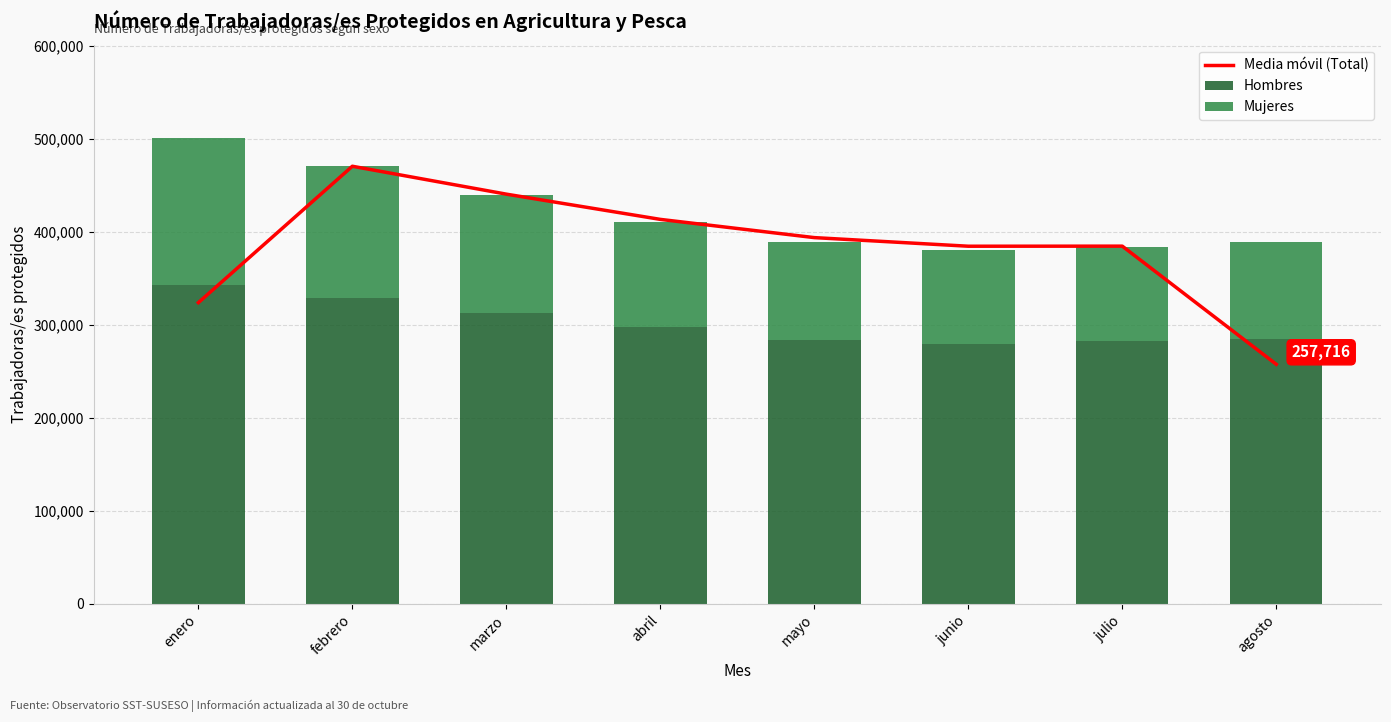

Reading right to left, what are all the values shown in this chart?

Media móvil (Total): agosto=257716.3	julio=384768.7	junio=384686.3	mayo=393949.0	abril=413549.7	marzo=440682.3	febrero=470682.7	enero=324029.7
Hombres: agosto=285404.0	julio=282474.0	junio=280002.0	mayo=283549.0	abril=297675.0	marzo=312664.0	febrero=329544.0	enero=342838.0
Mujeres: agosto=104279.0	julio=100918.0	junio=101155.0	mayo=105857.0	abril=113457.0	marzo=127213.0	febrero=141230.0	enero=158280.0